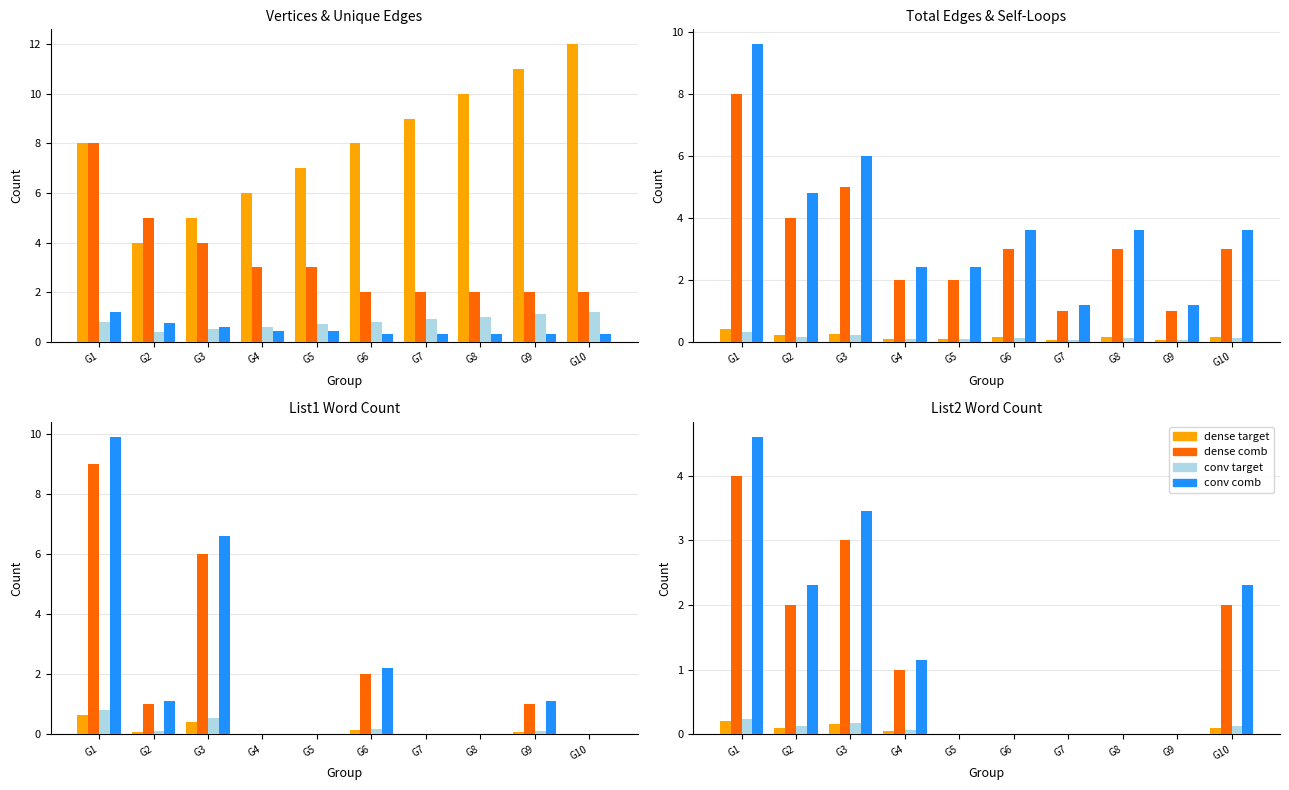

What is the difference between the highest and lowest values at G3?

3.3